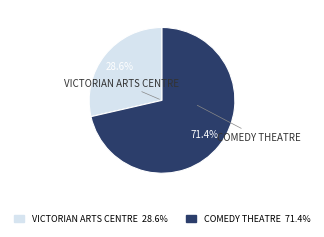

Is there a majority slice in this chart?

Yes